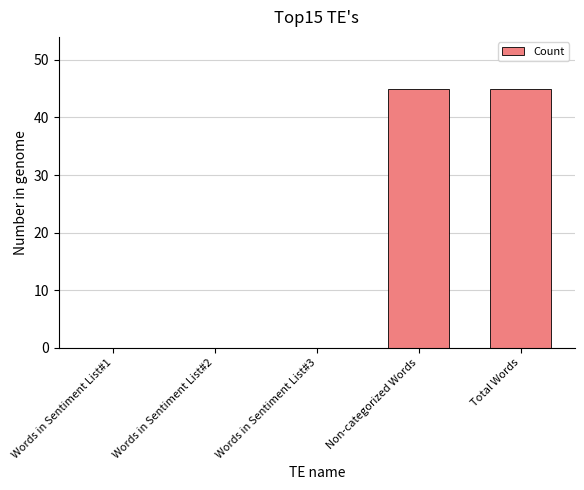

How many data points does each series have?

5